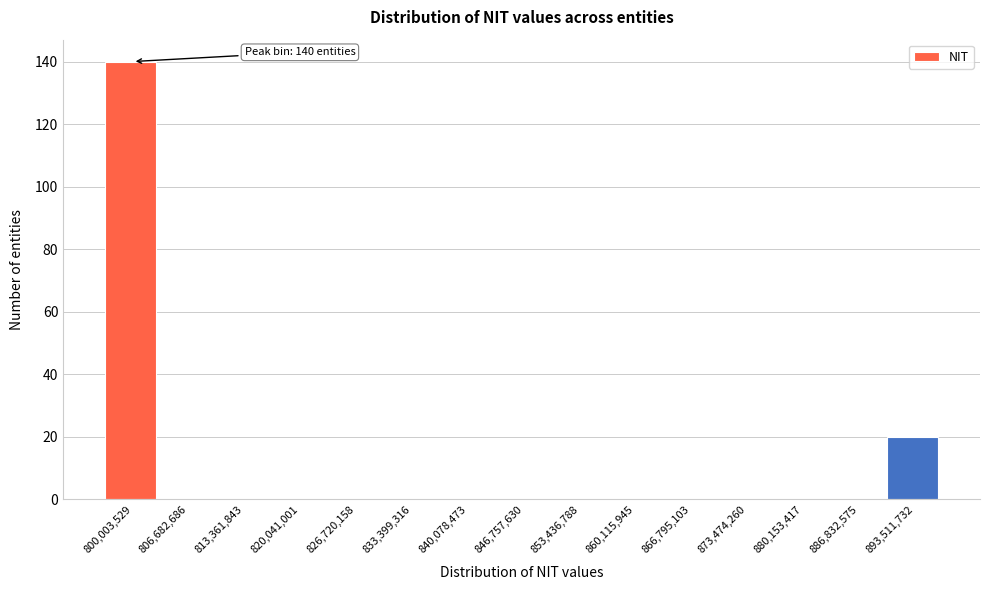

Reading left to right, extract all data points from this chart.

800,003,529=140	806,682,686=0	813,361,843=0	820,041,001=0	826,720,158=0	833,399,316=0	840,078,473=0	846,757,630=0	853,436,788=0	860,115,945=0	866,795,103=0	873,474,260=0	880,153,417=0	886,832,575=0	893,511,732=20